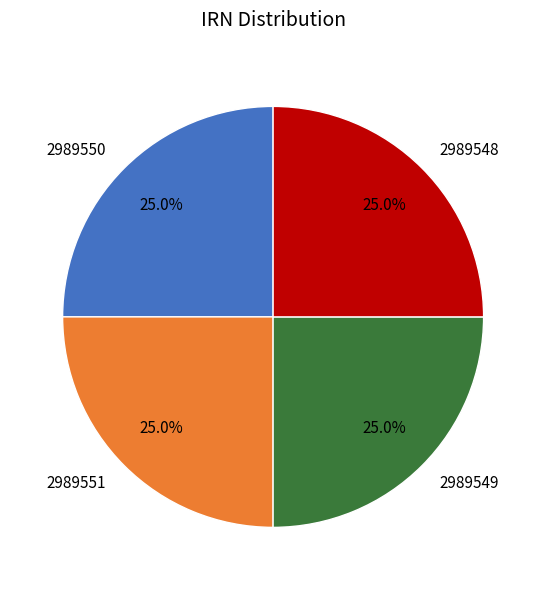

Approximately how many times larger is the value at 2989551 compared to 2989548?

1.0